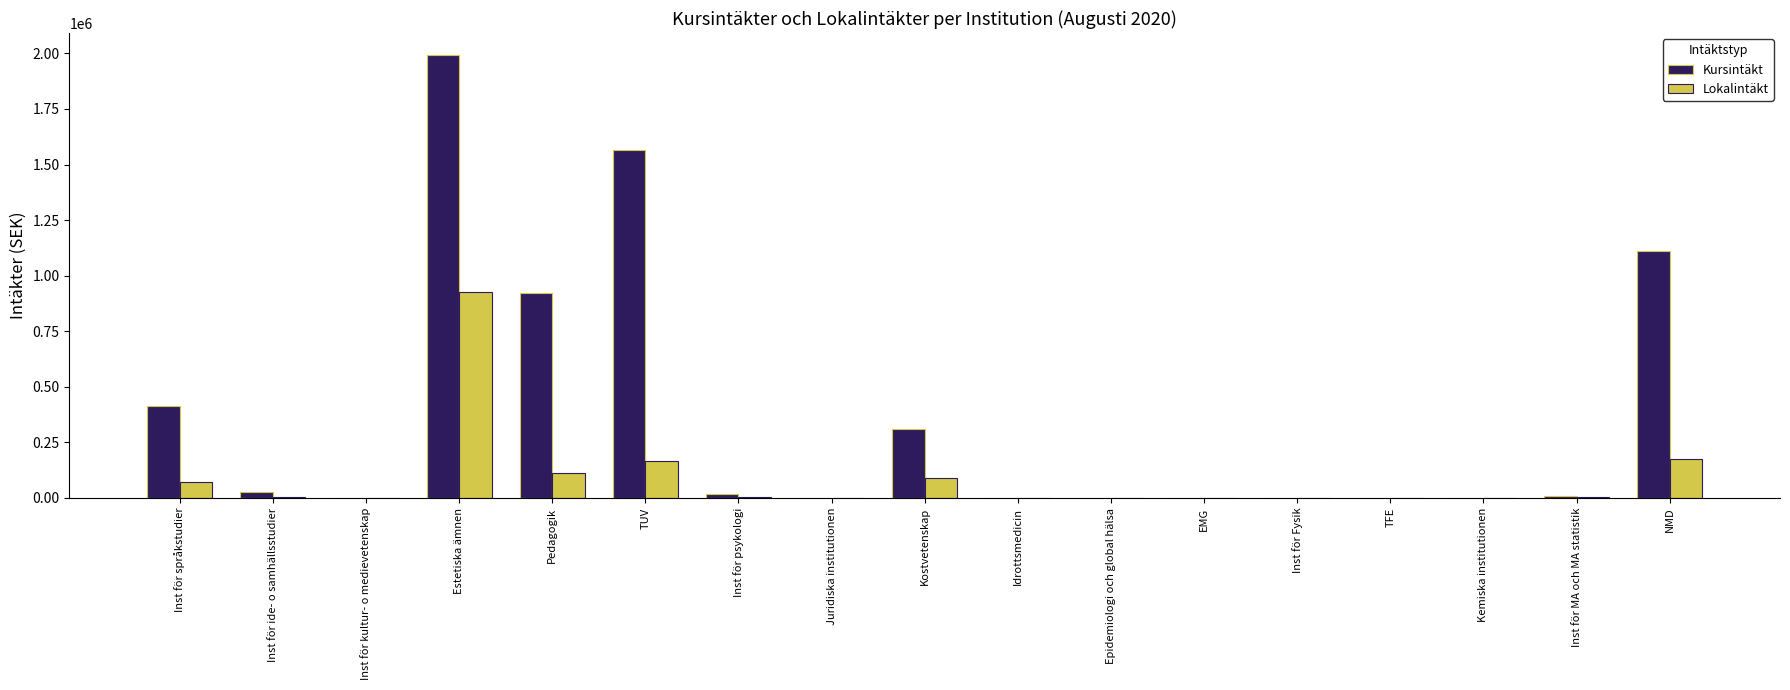

What is the sum of all Lokalintäkt values?

1551376.0